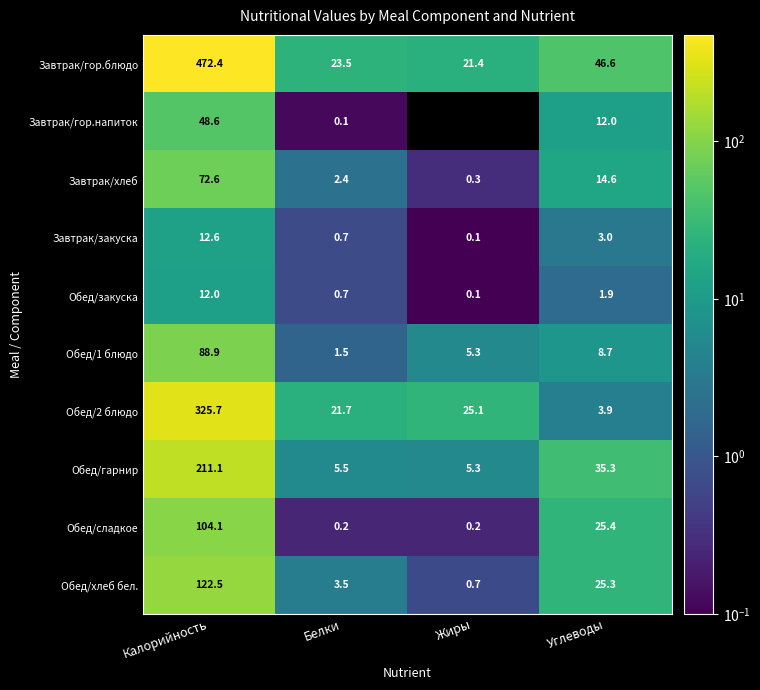

At Калорийность, list the series in order from largest to smallest.

Завтрак/гор.блюдо, Обед/2 блюдо, Обед/гарнир, Обед/хлеб бел., Обед/сладкое, Обед/1 блюдо, Завтрак/хлеб, Завтрак/гор.напиток, Завтрак/закуска, Обед/закуска